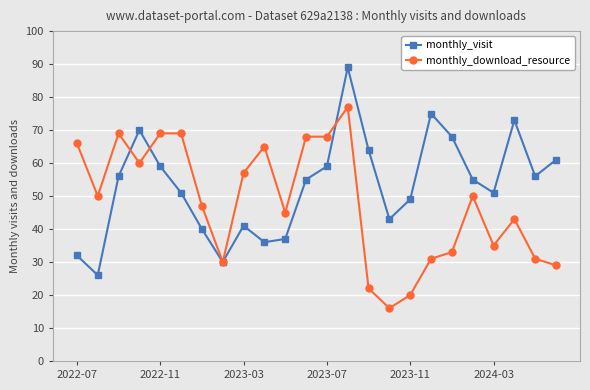

What is the value of the monthly_download_resource point at the 13th from the left?

68